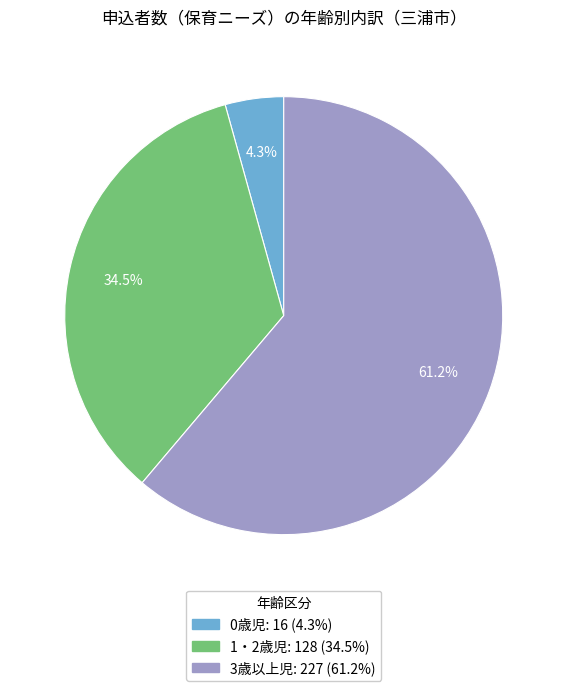

To the nearest percent, what is the combined percentage of 0歳児 and 1・2歳児?

39%